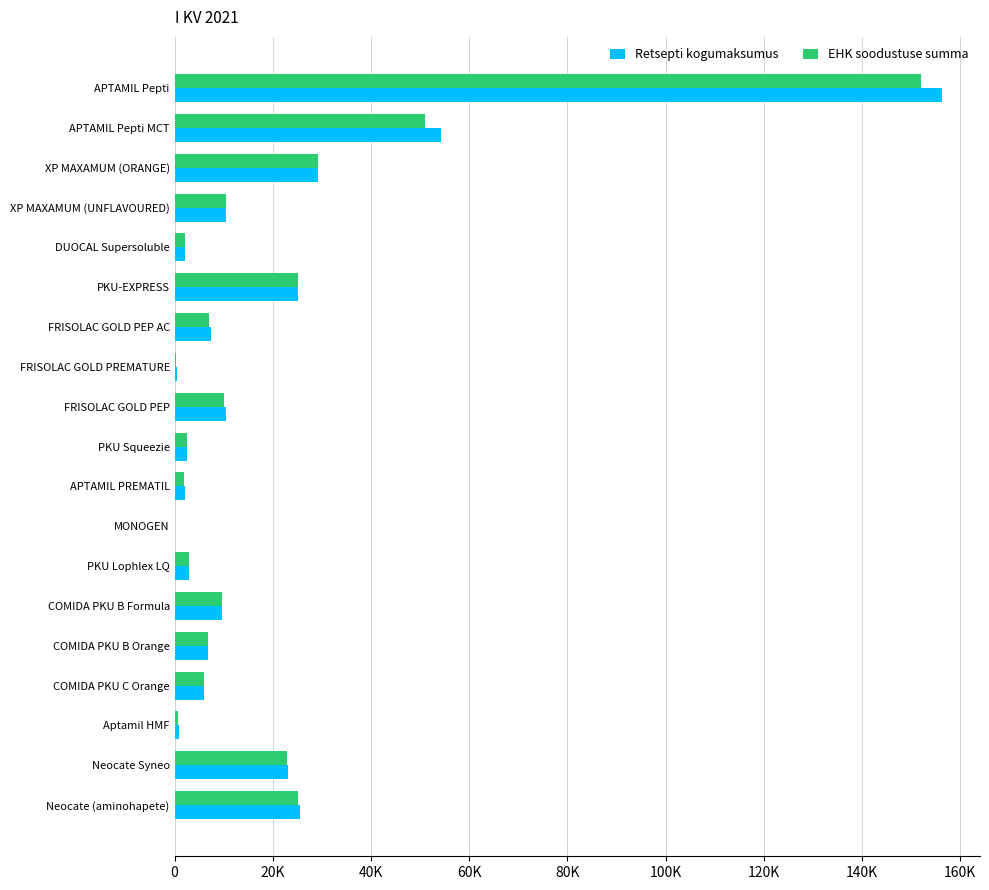

What are all the series names shown in the legend?

Retsepti kogumaksumus, EHK soodustuse summa